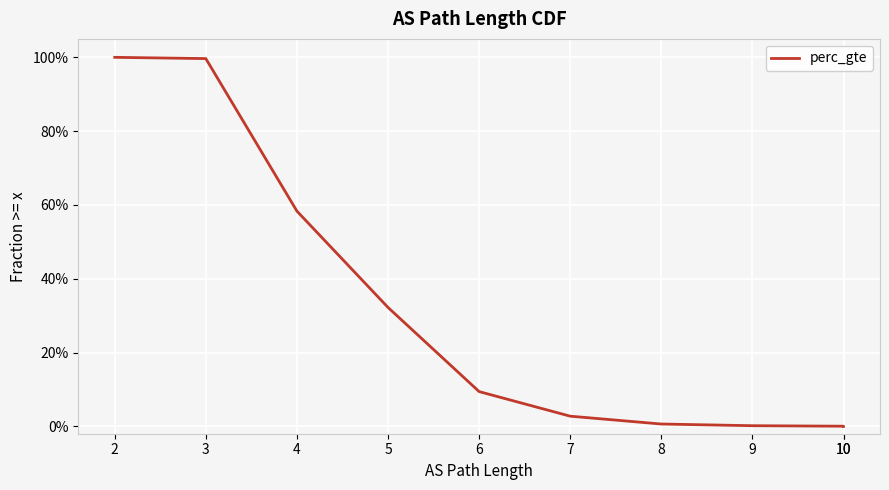

Which has a higher value, 4 or 10?

4